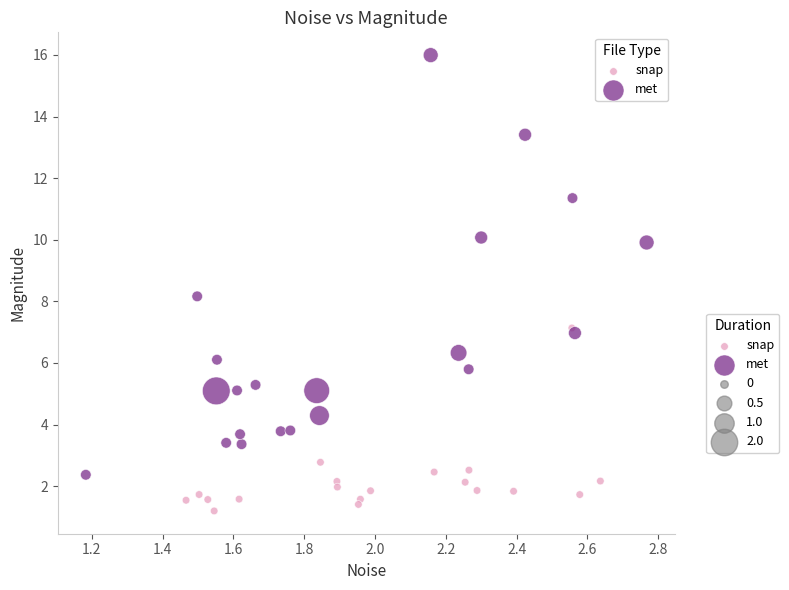

Which series contains the highest Y value?

met